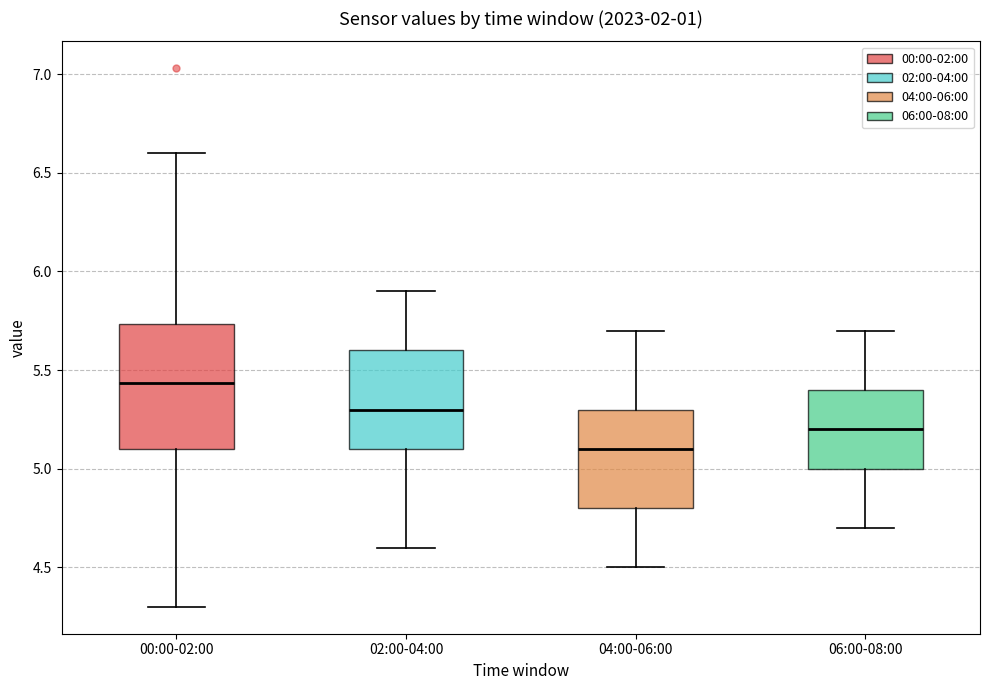

Comparing the boxes themselves (not the whiskers), which one is the tallest?

00:00-02:00